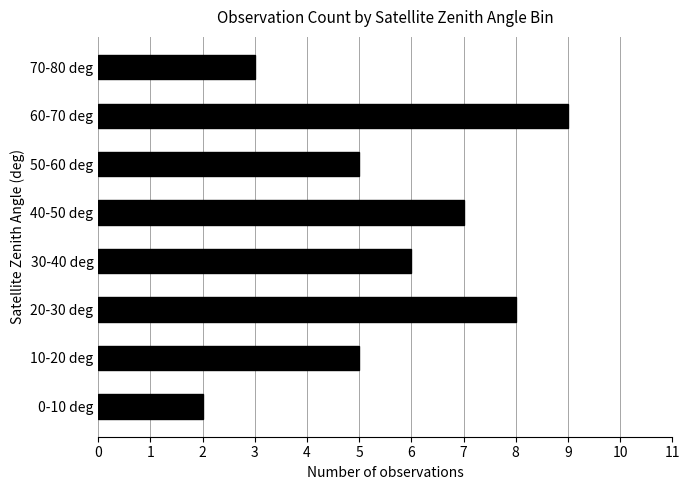

The value at 30-40 deg is 6. True or false?

True